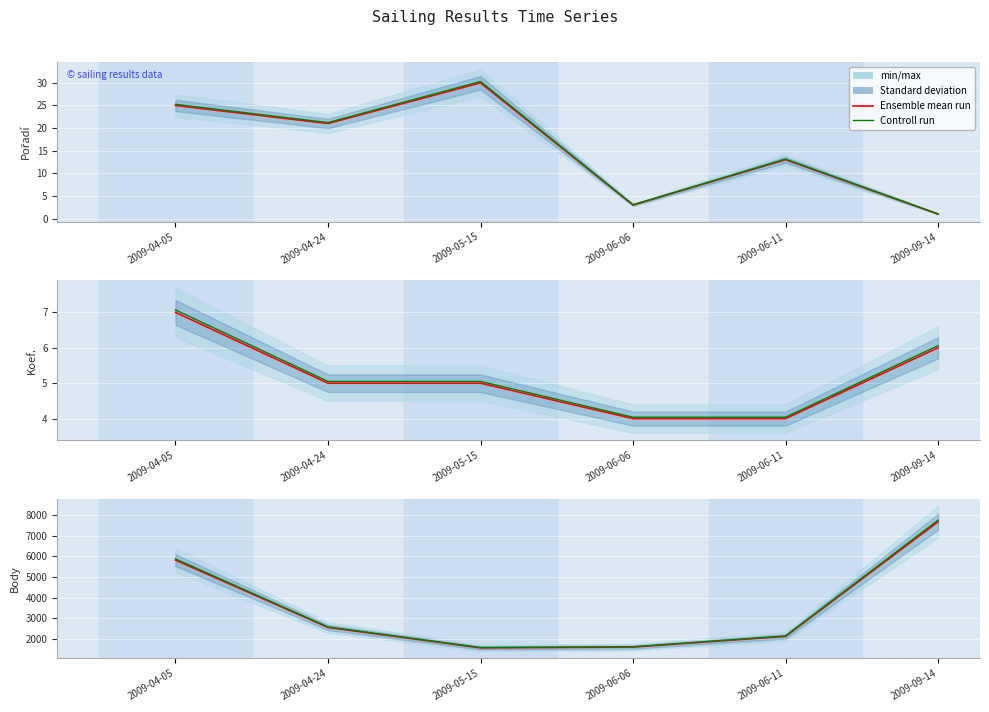

True or false: Ensemble mean run and Controll run cross at least once.

False